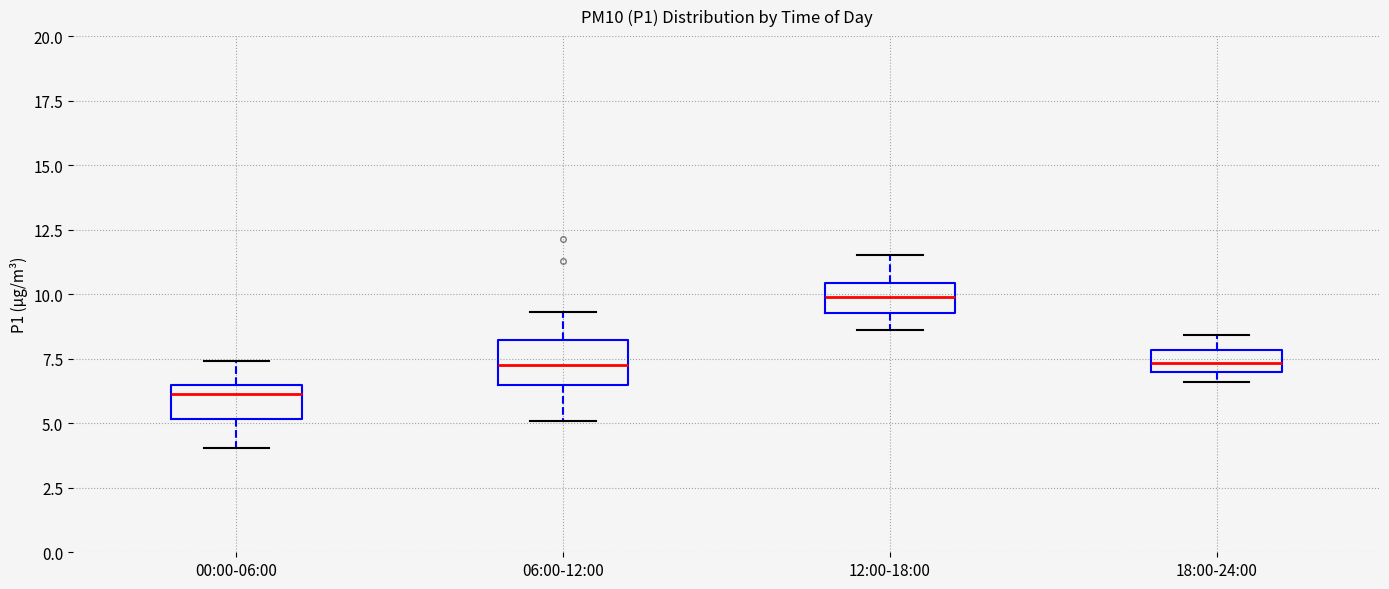

Which box has the highest median line?

12:00-18:00